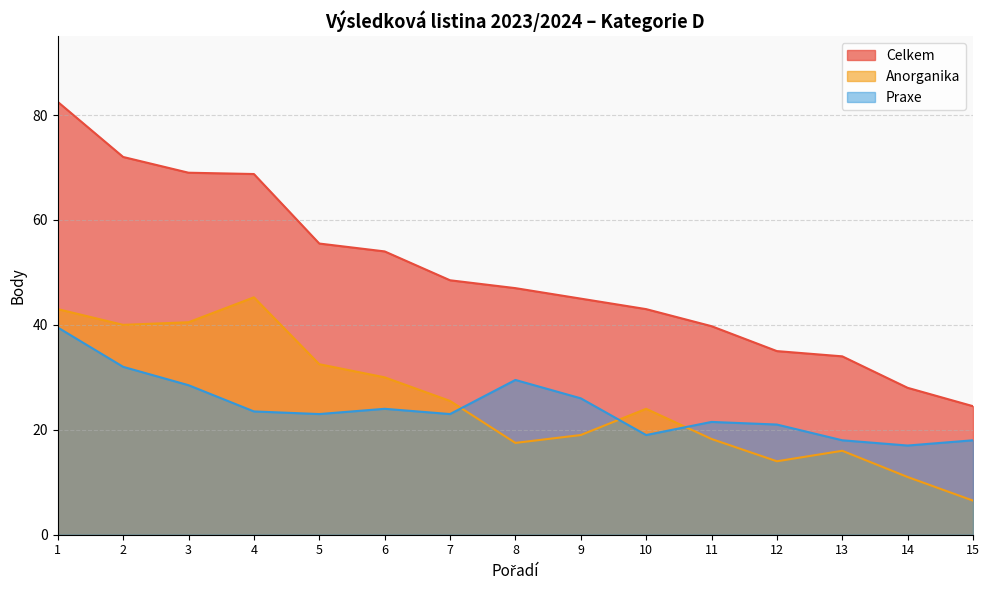

At how many categories does at least one series exceed 43?

9